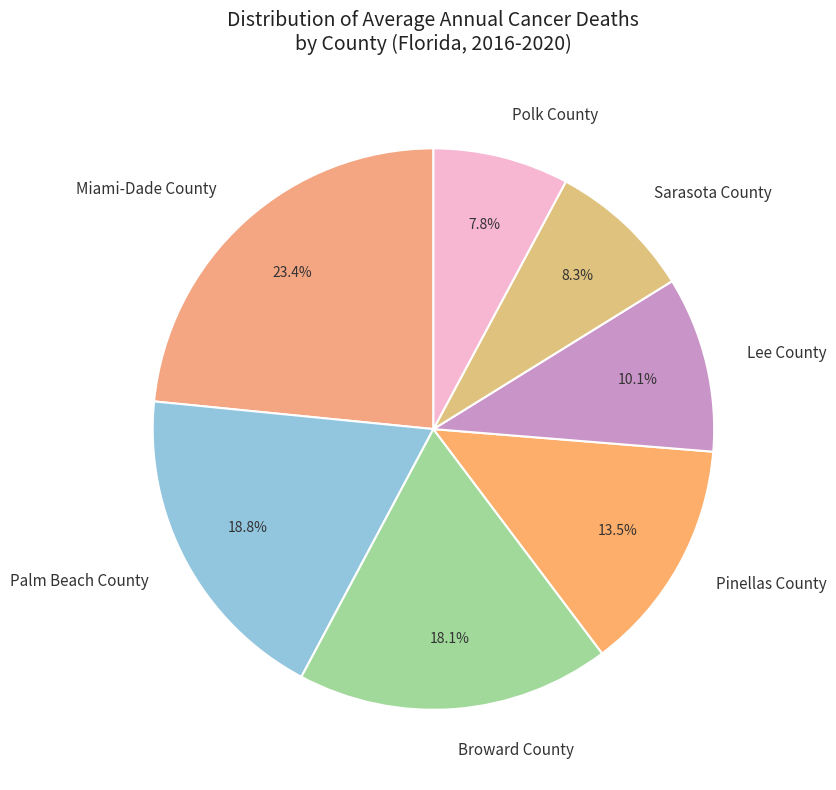

The Lee County slice represents 1% of the pie. True or false?

False